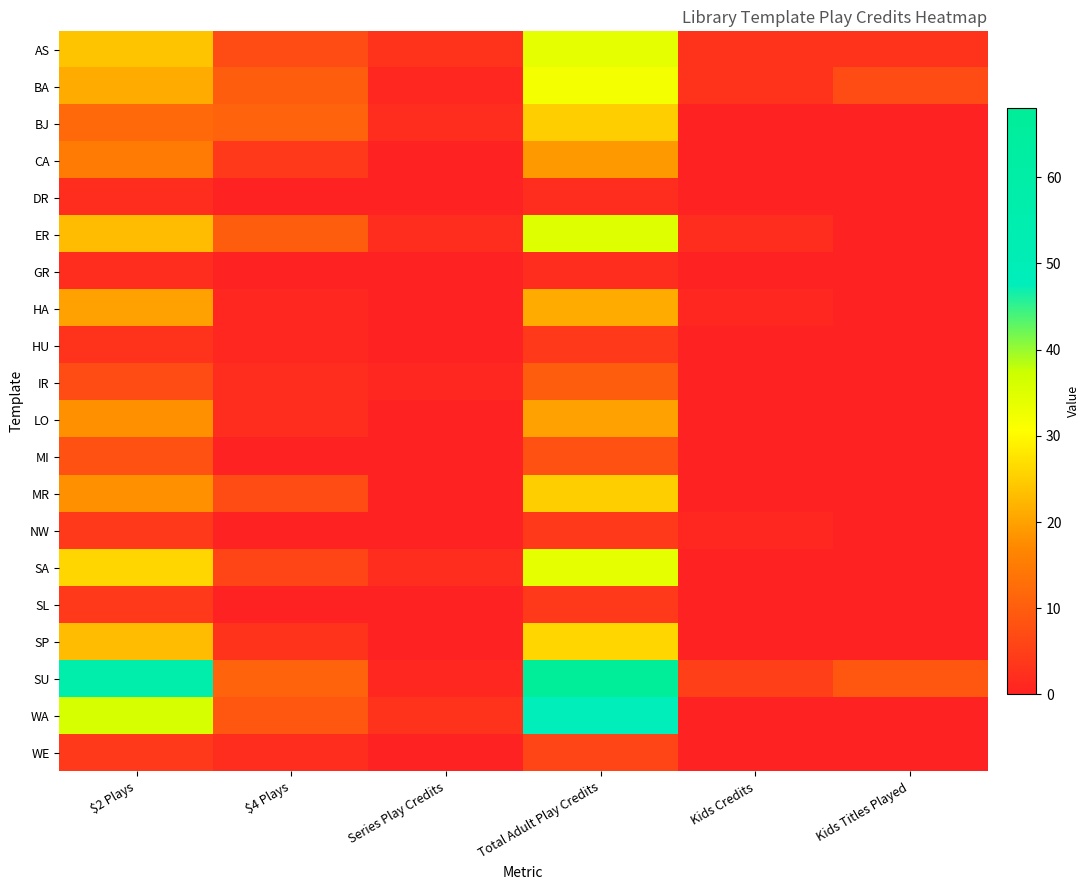

Which series has the largest range (max minus min)?

SU